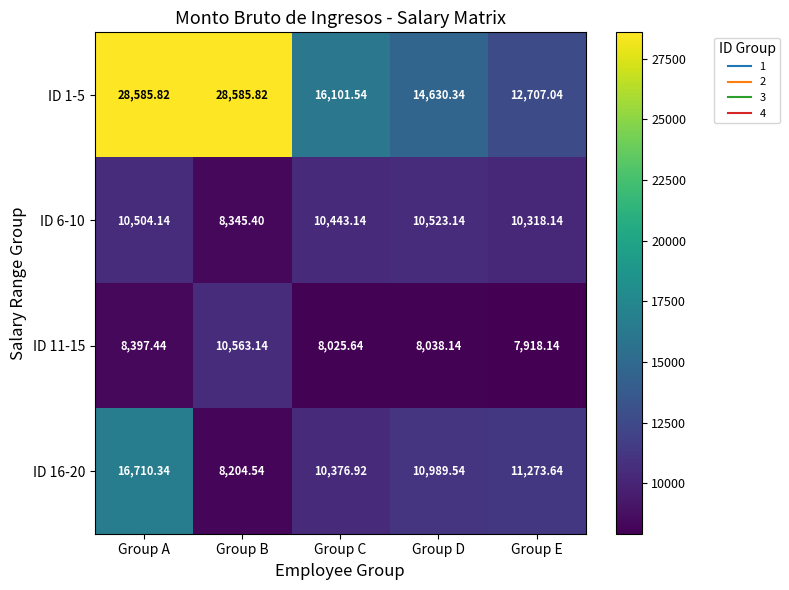

Which category has the highest value in the ID 16-20 series?

Group A